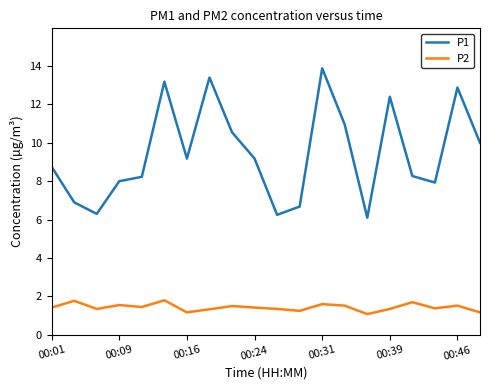

List the series in order of their overall mean, lowest first.

P2, P1